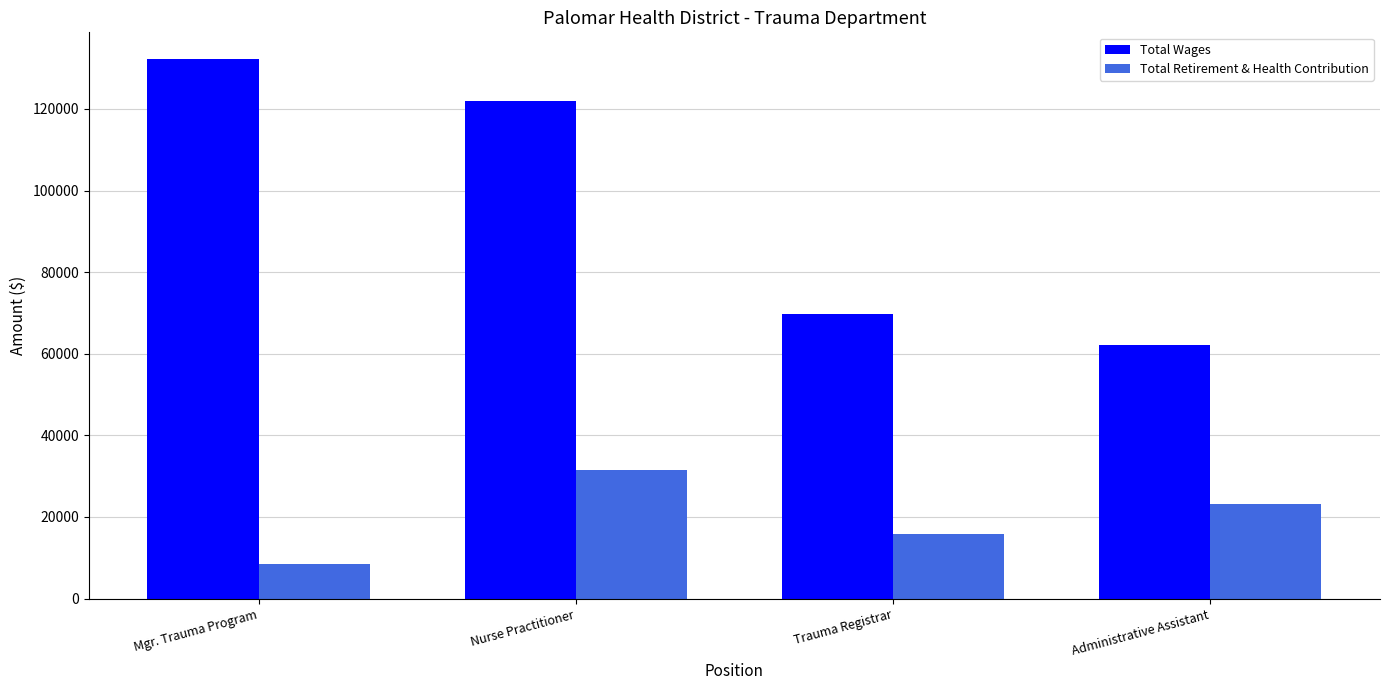

At which label is Total Wages closest to 97170?

Nurse Practitioner